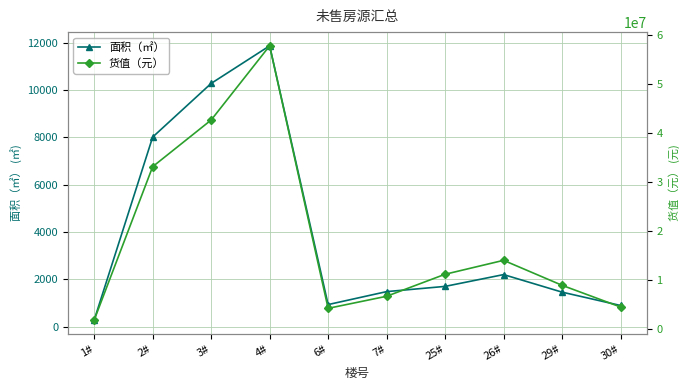

Is it true that 货值（元） equals 12321118.4 at 29#?

False